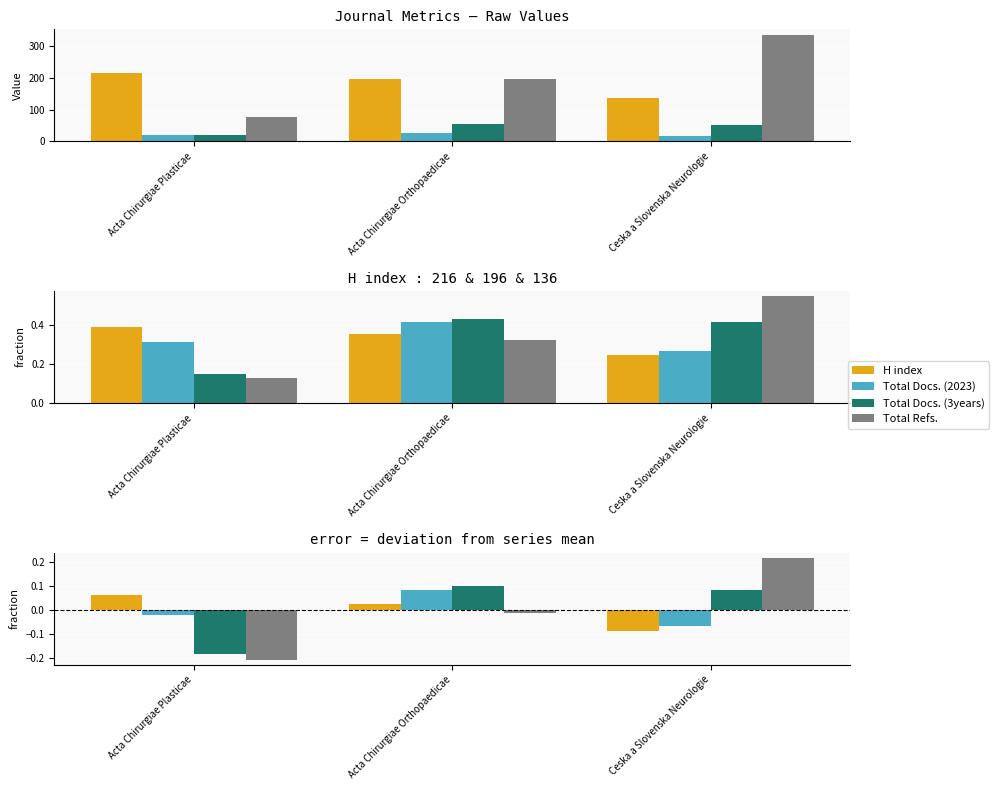

What is the label of the 1st bar from the right?

Ceska a Slovenska Neurologie